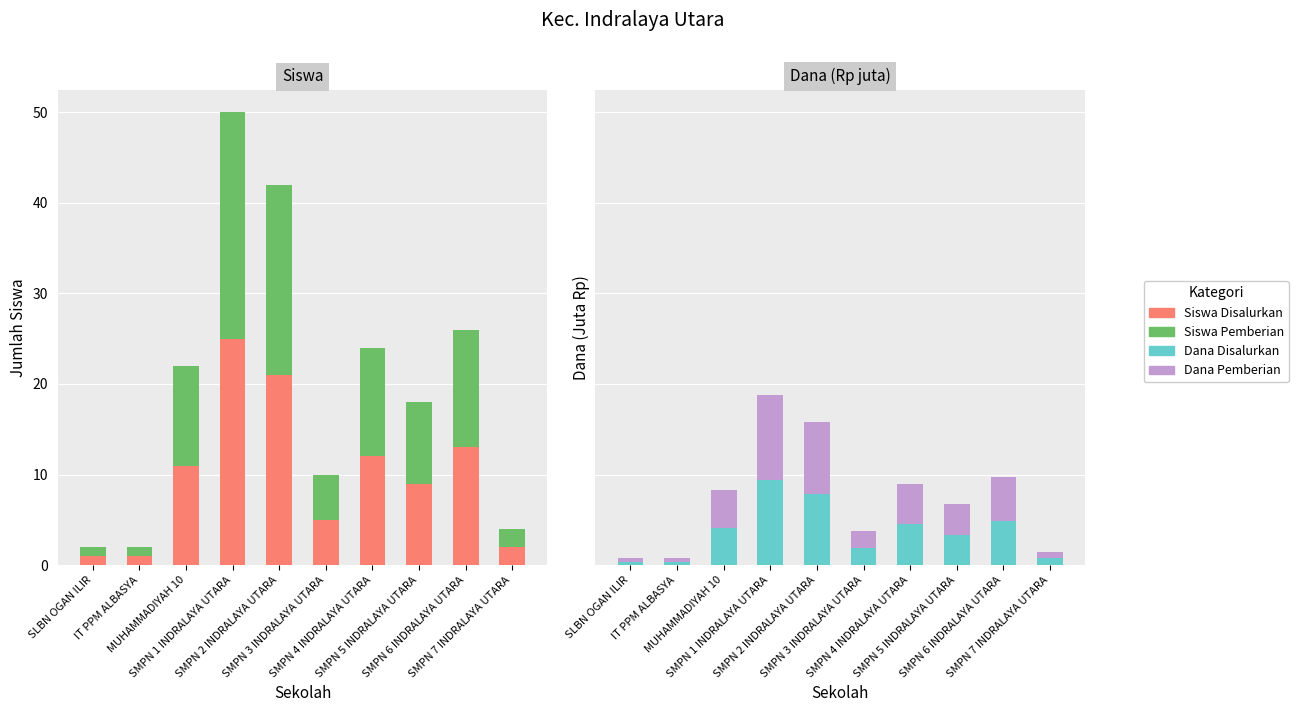

At SMPN 1 INDRALAYA UTARA, list the series in order from largest to smallest.

Siswa Disalurkan, Siswa Pemberian, Dana Disalurkan, Dana Pemberian